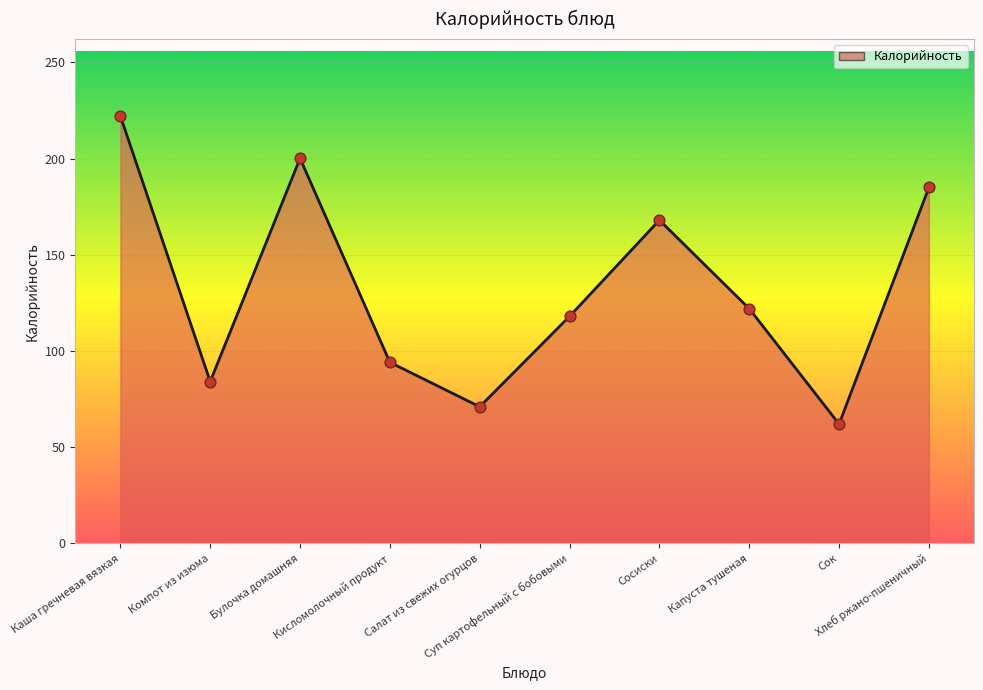

What is the change in value from Булочка домашняя to Салат из свежих огурцов?

-129.1